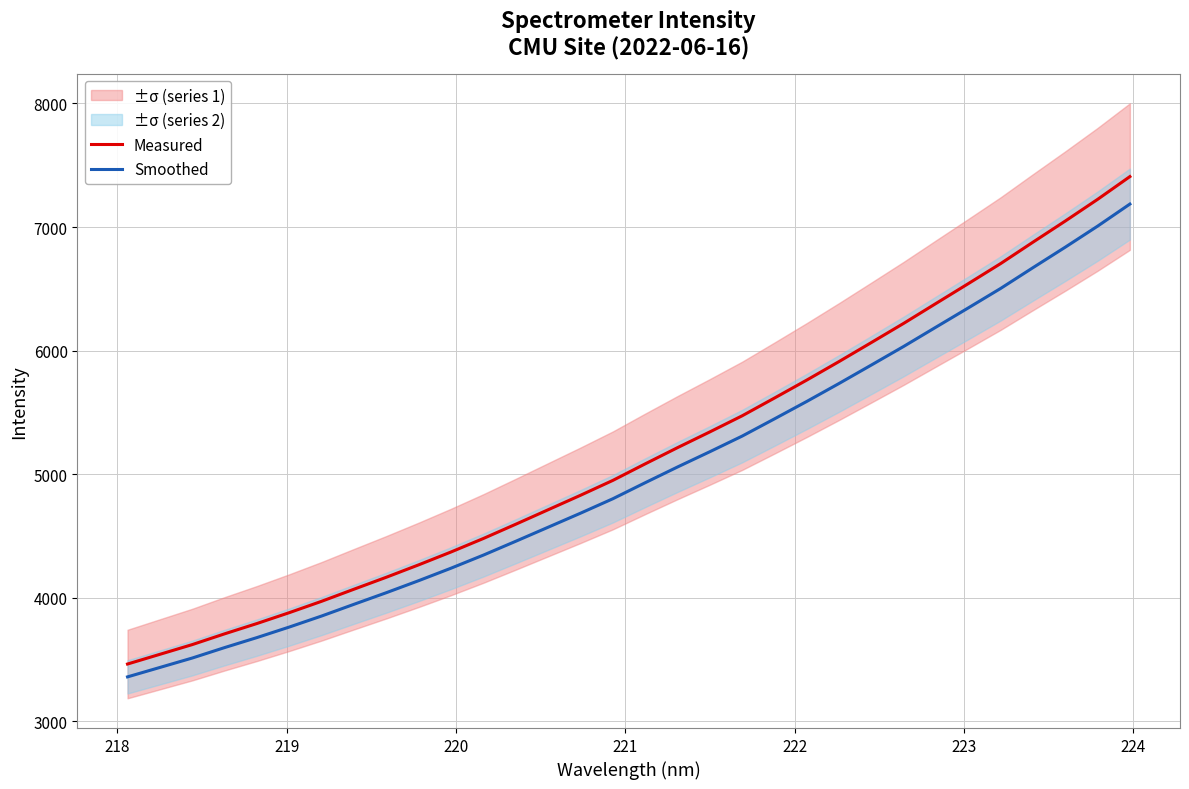

Which series has the widest spread of values?

Measured